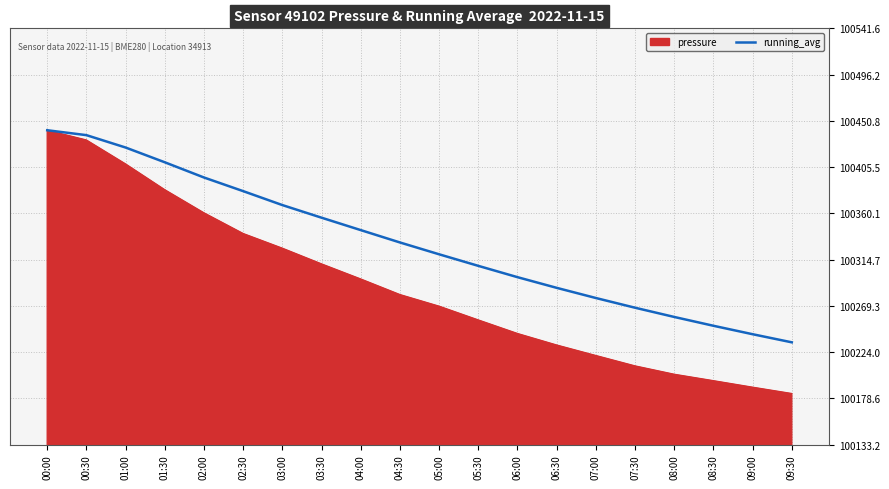

Between 01:30 and 02:30, which series saw the biggest shift?

pressure